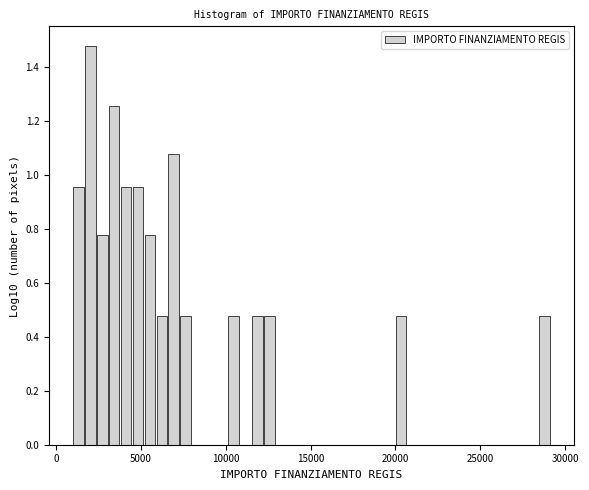

Around what value on the x-axis is the tallest bar? Give the approximate position of its centre, as read against the axis.

2000